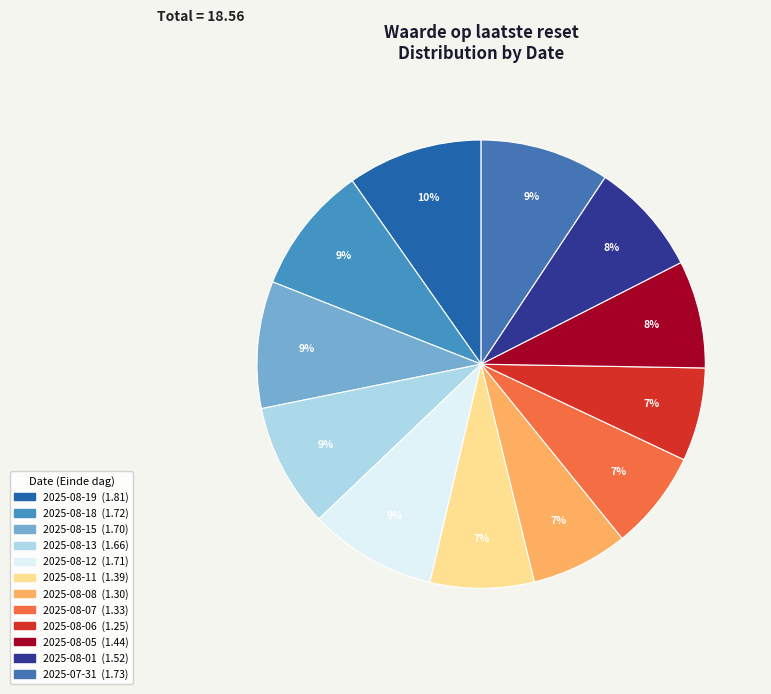

Combined, do 2025-07-31 and 2025-08-08 account for over 50%?

No